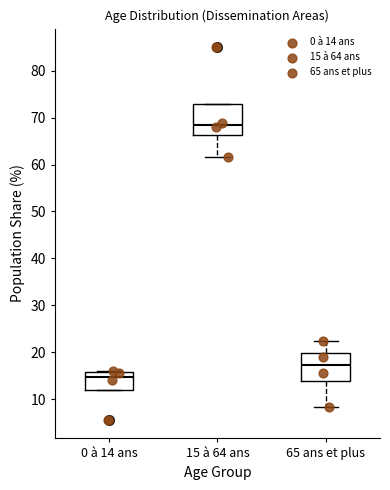

Reading left to right, read every box against the y-axis: the position of its median line, the range the box covers, and the ends of its whiskers. The values are not printed on the chart, so give them approximately, as read against the axis.

0 à 14 ans: median 15, box 12 to 16, whiskers 12 to 16 (just above the box's upper edge)
15 à 64 ans: median 68, box 66 to 73, whiskers 62 to 73
65 ans et plus: median 17, box 14 to 20, whiskers 8 to 22